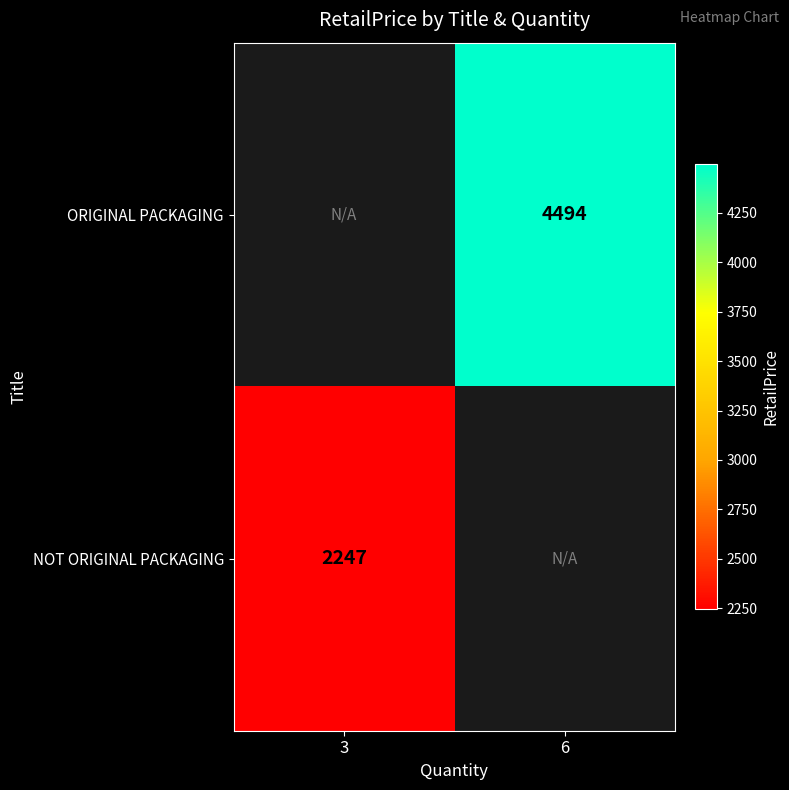

True or false: NOT ORIGINAL PACKAGING has a value of 2954 at 3.

False